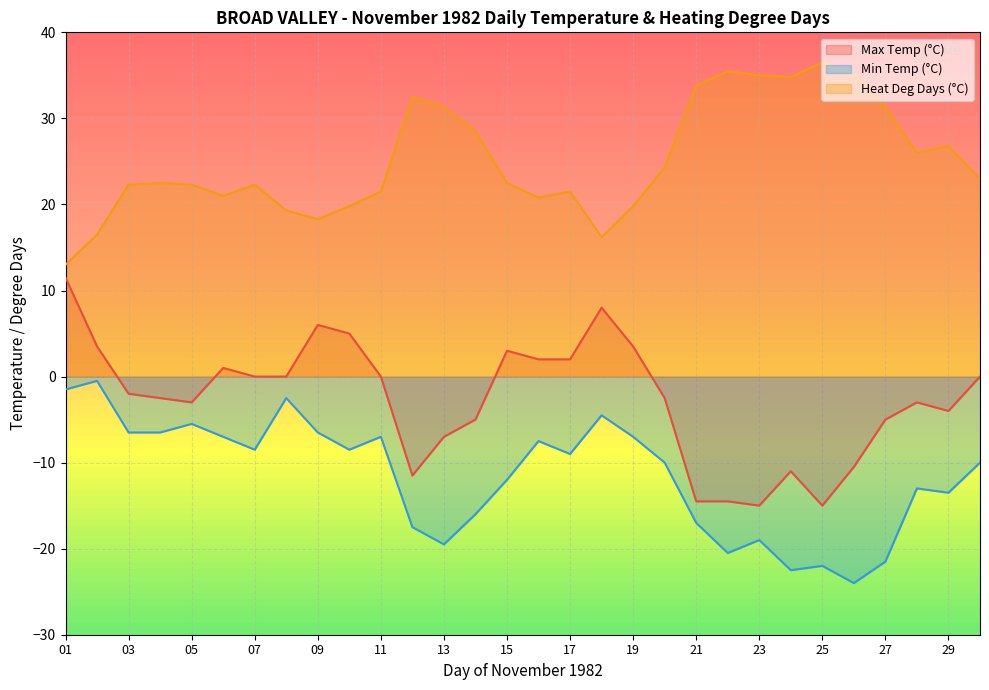

Where is Heat Deg Days (°C) nearest to the value 24?

20